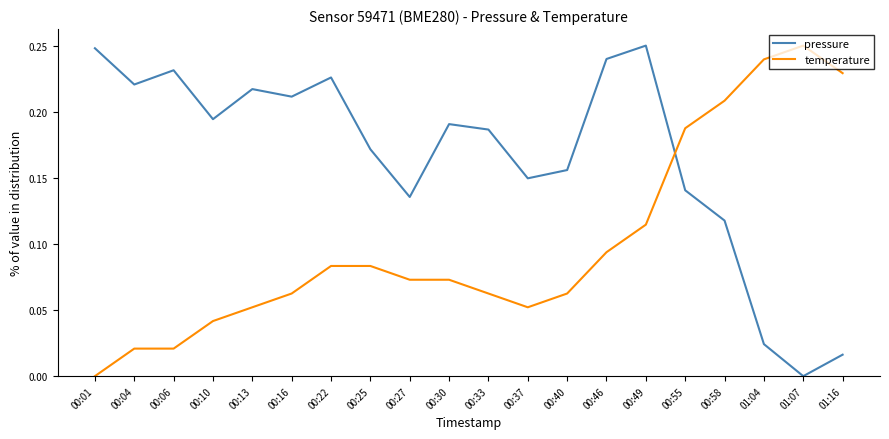

True or false: pressure has a value of 0.1 at 00:46.

False